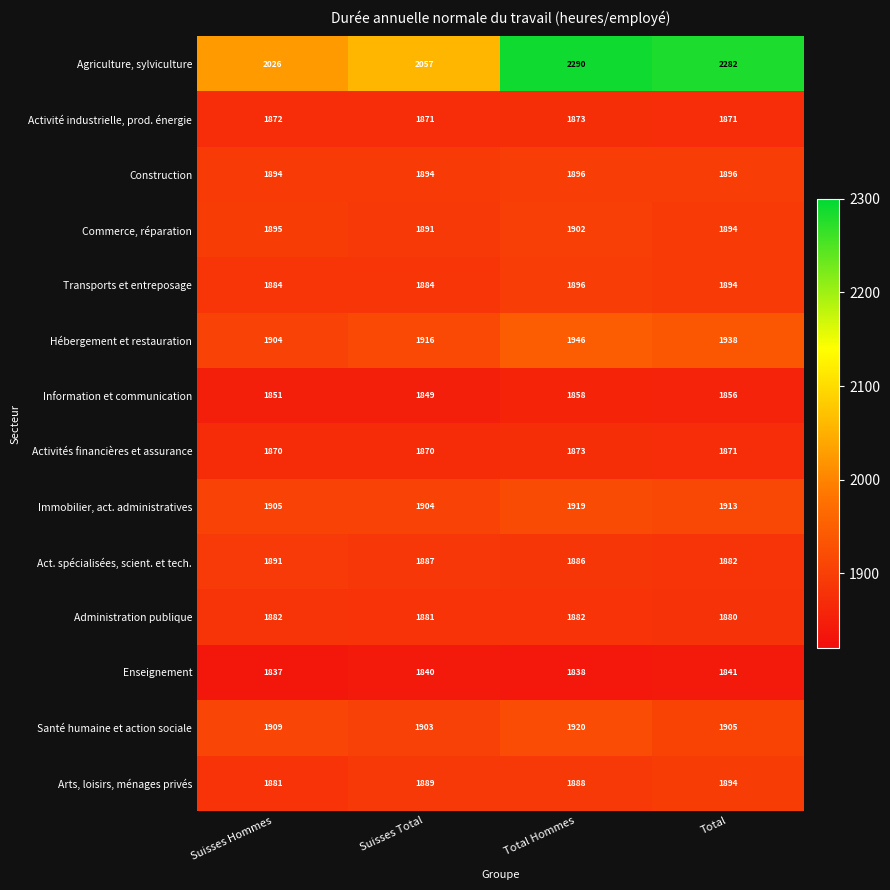

Which series has the largest total across all categories?

Agriculture, sylviculture